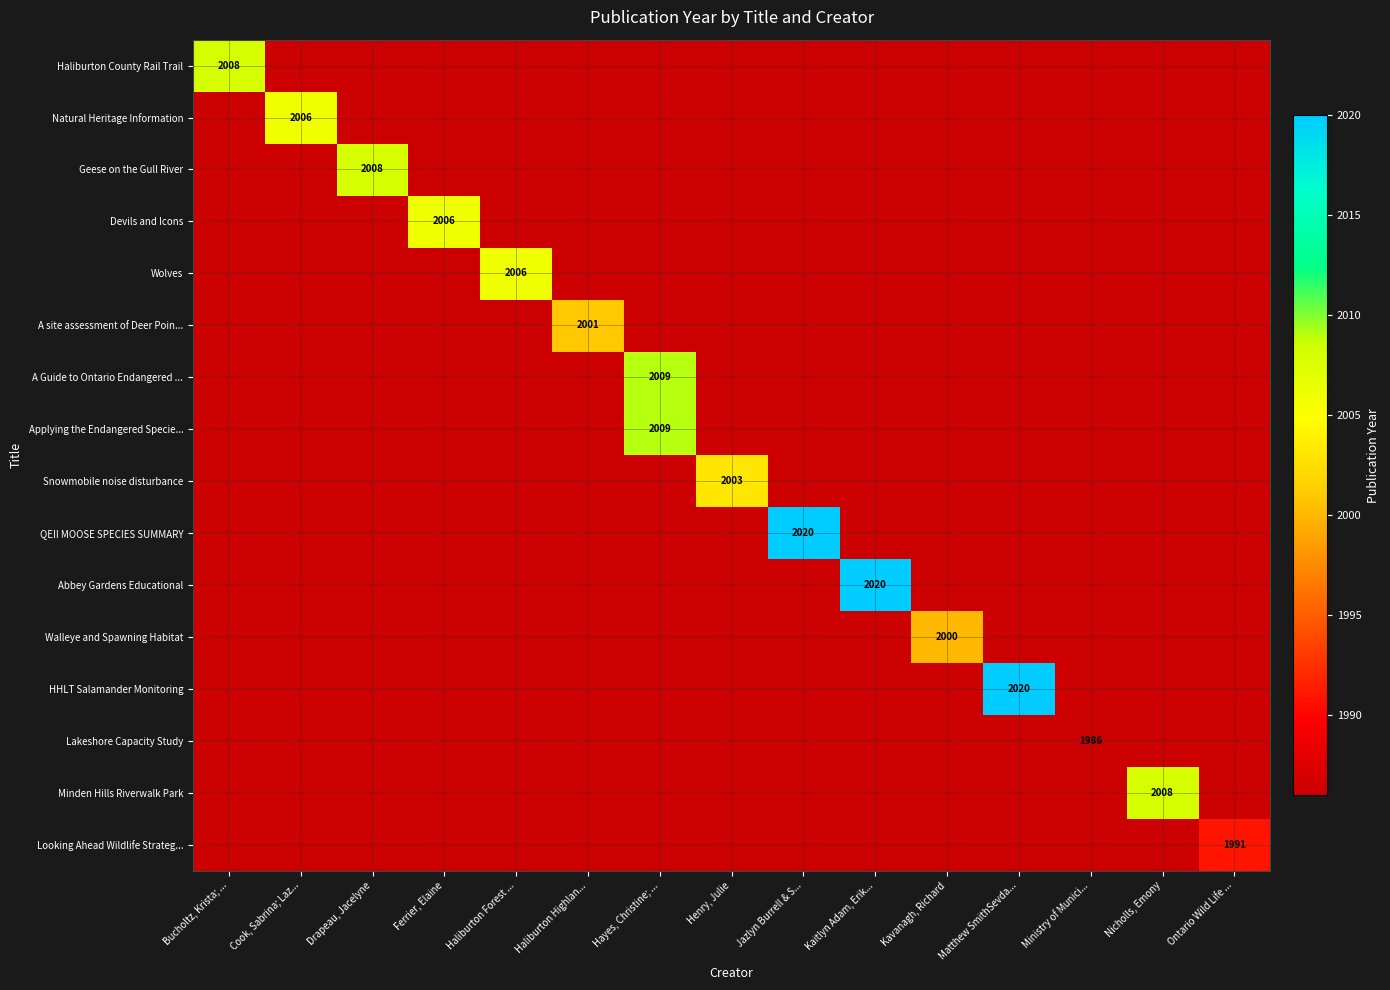

At how many categories does at least one series exceed 2006?

7